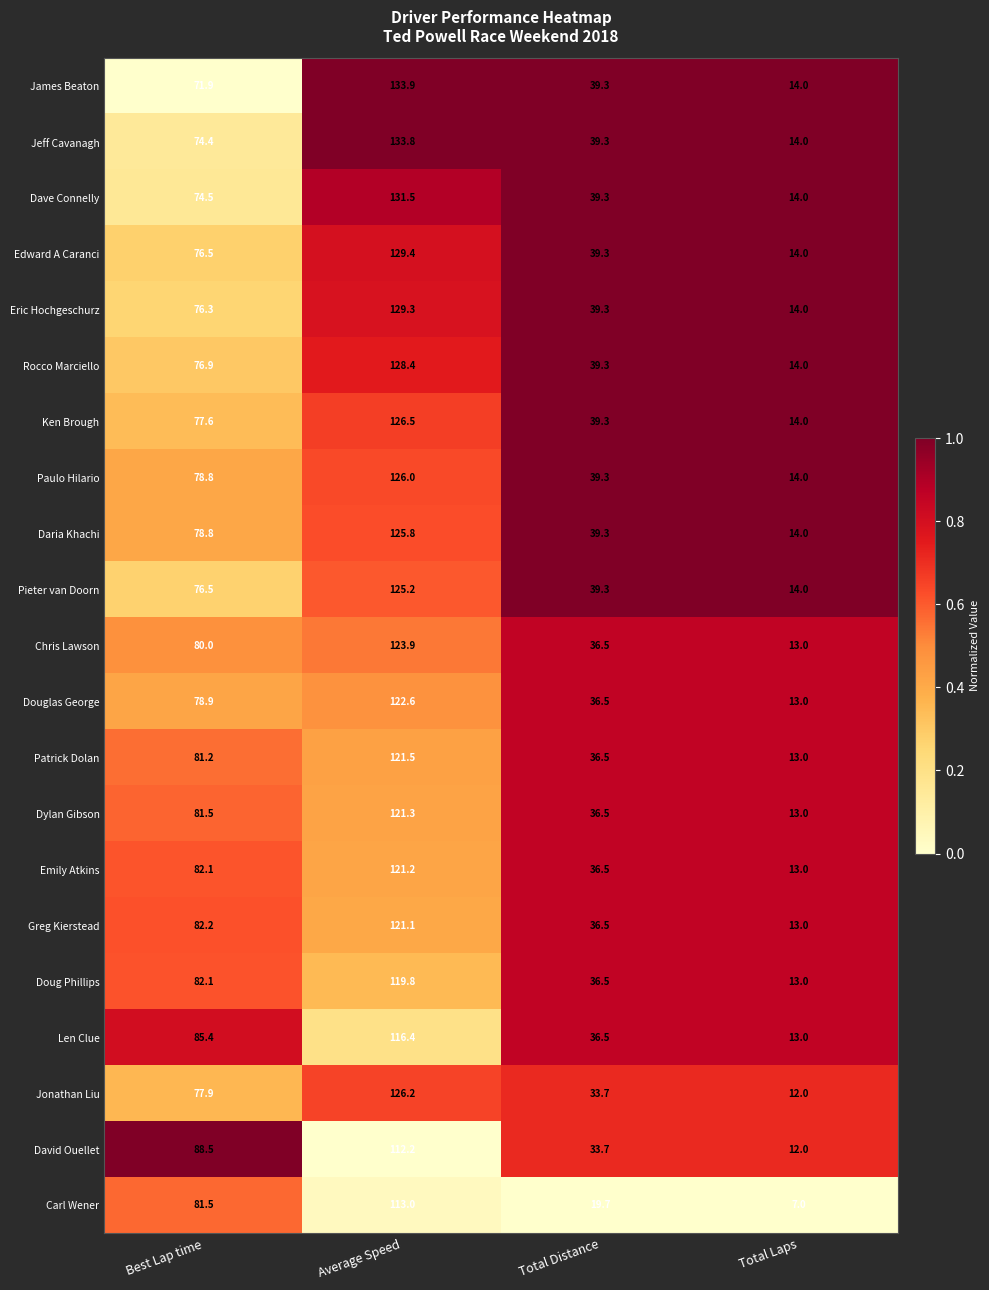

Rank the categories by Eric Hochgeschurz value from highest to lowest.

Average Speed, Best Lap time, Total Distance, Total Laps